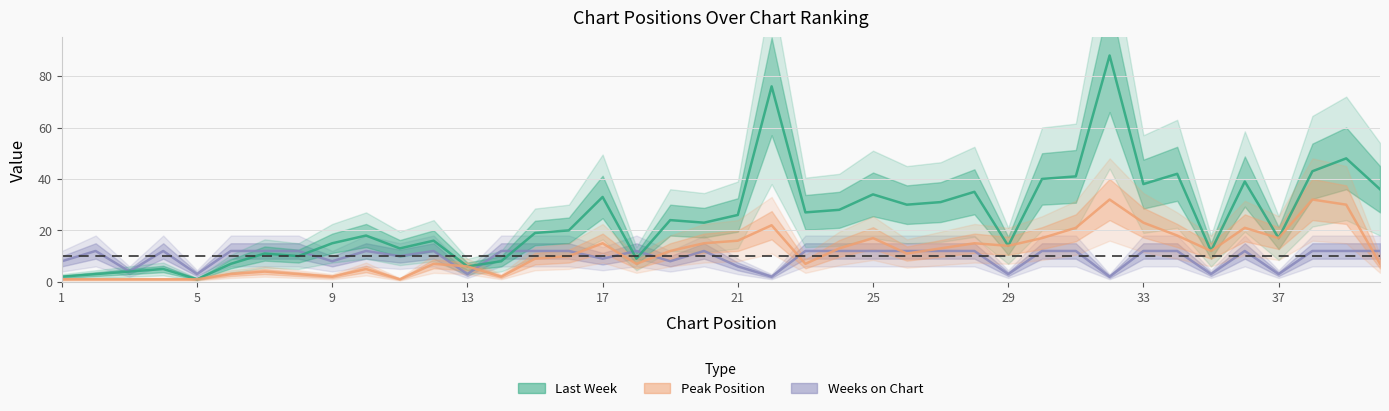

The value of Last Week at 15 is 19. True or false?

True